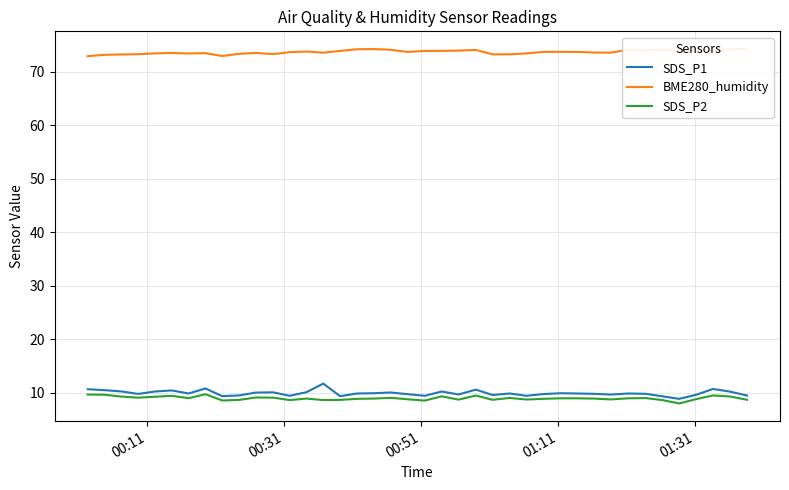

What is the lowest value of the SDS_P2 series?

8.0